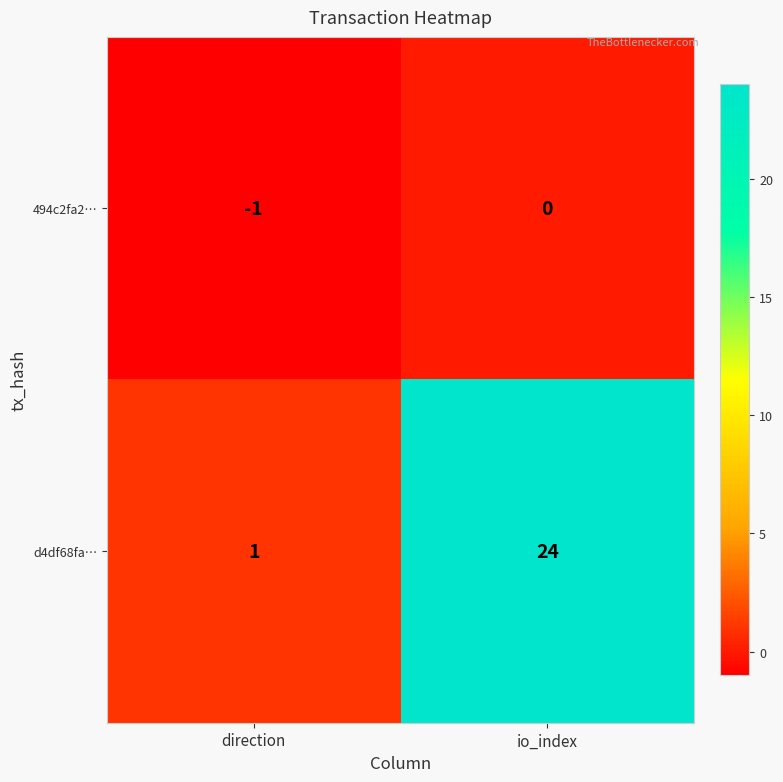

What is the difference between the highest and lowest values at direction?

2